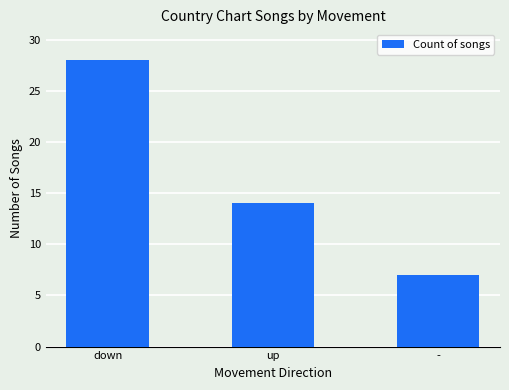

What is the value of the 2nd bar from the left?

14